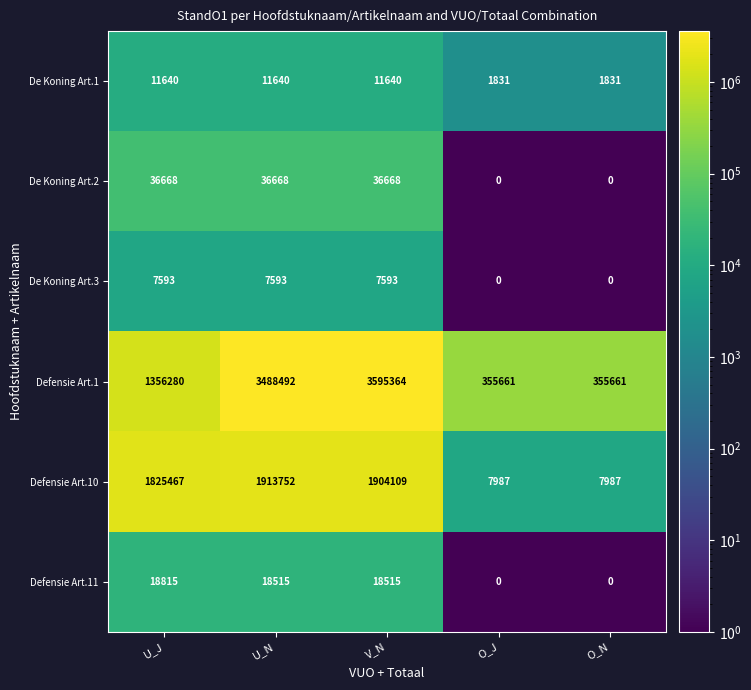

What value does the Defensie Art.11 series have at U_J, to the nearest 50?

18800